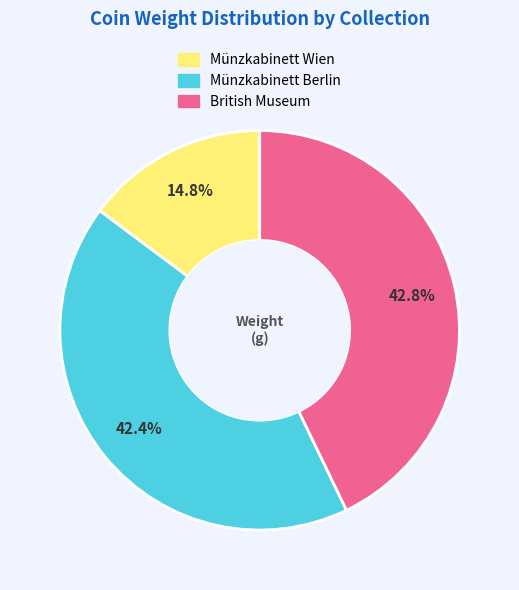

Which category has the smallest portion of the pie?

Münzkabinett Wien